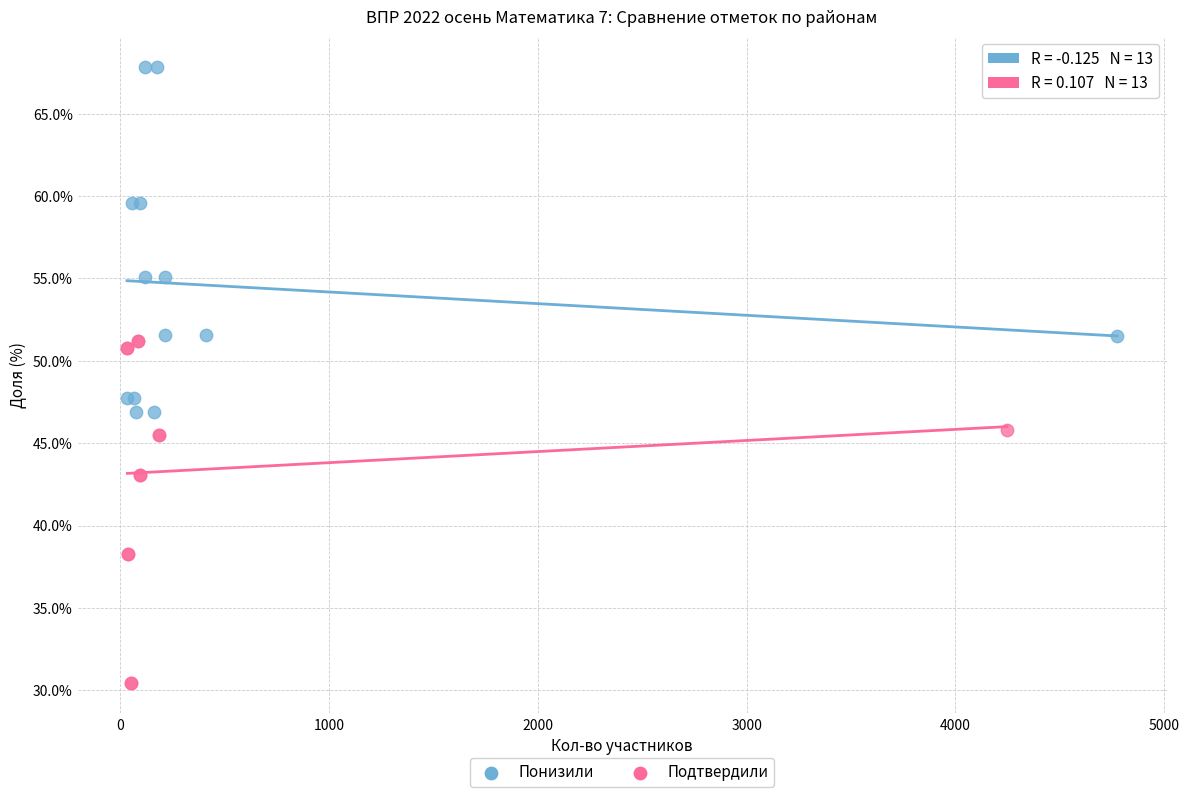

Which series reaches the maximum Y coordinate?

Понизили